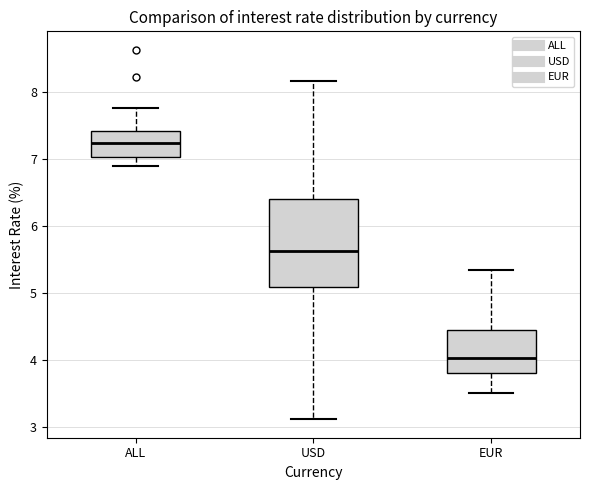

Reading left to right, transcribe this box plot: for each box, give where its median line is, the range the box spans, and where its two whiskers end, as read against the y-axis. The values are not printed on the chart, so give them approximately, as read against the axis.

ALL: median 7.2, box 7.0 to 7.4, whiskers 6.9 to 7.8
USD: median 5.6, box 5.1 to 6.4, whiskers 3.1 to 8.2
EUR: median 4.0, box 3.8 to 4.4, whiskers 3.5 to 5.3